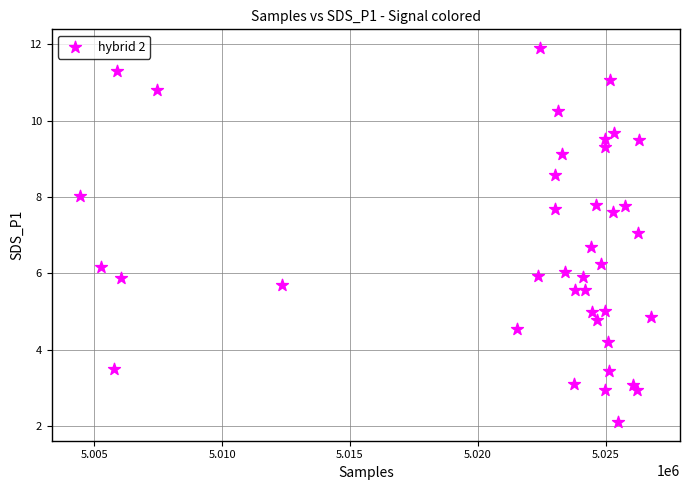

What is the range of X values (max minus min)?

22345.0